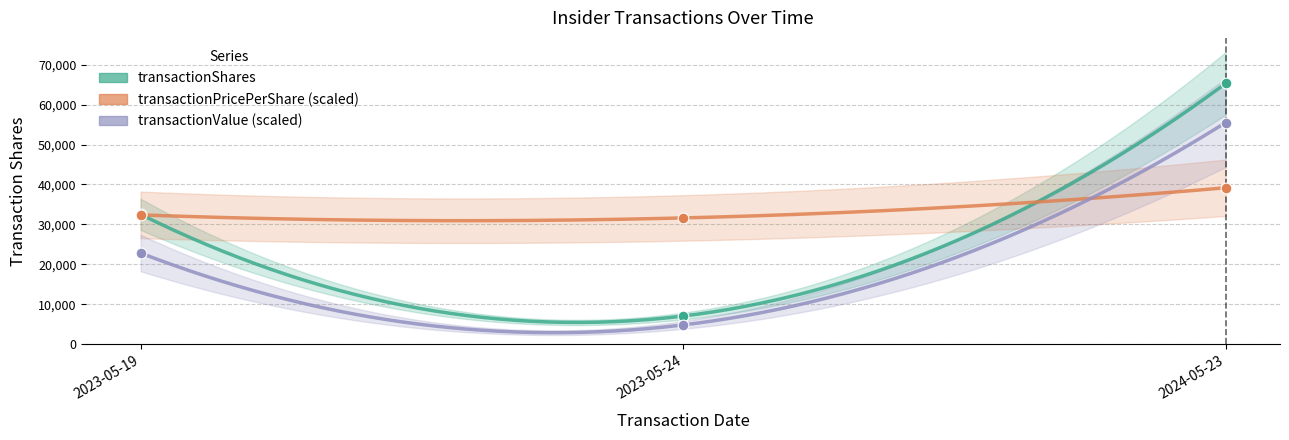

Which series reaches the minimum Y coordinate?

transactionValue